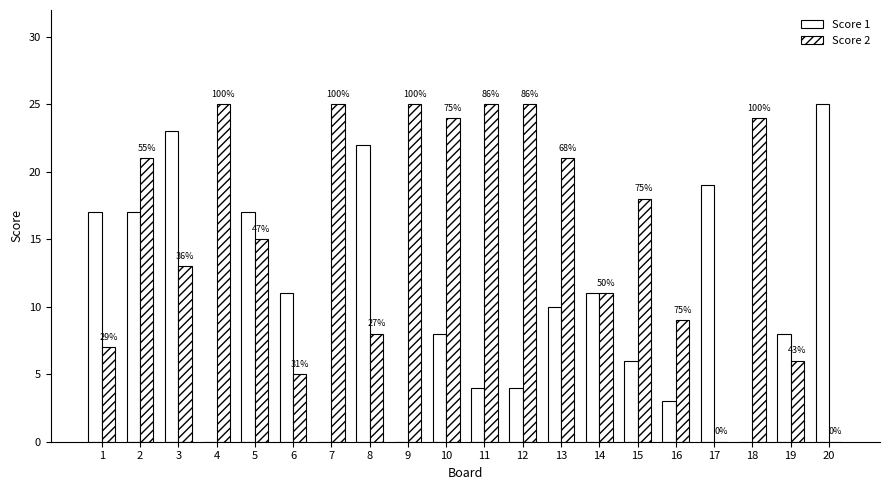

What is the difference between the highest and lowest values at 10?

16